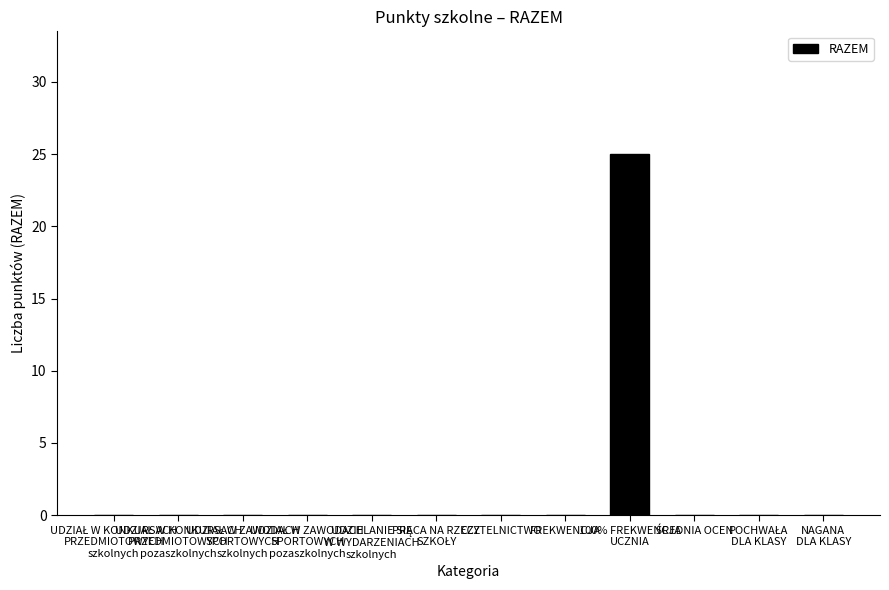

What is the maximum value shown in the chart?

25